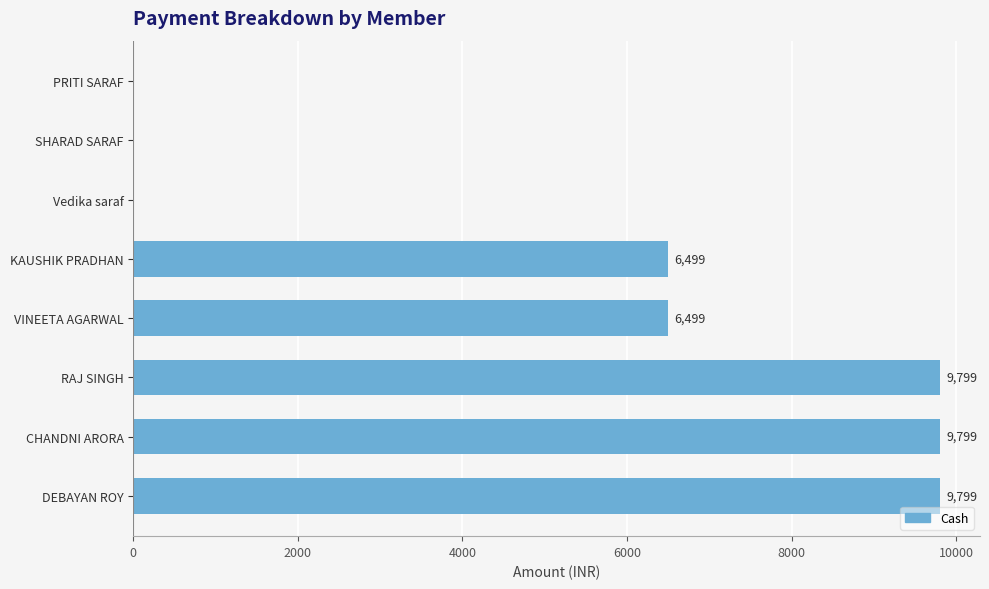

How many values are between 0 and 9799?

8